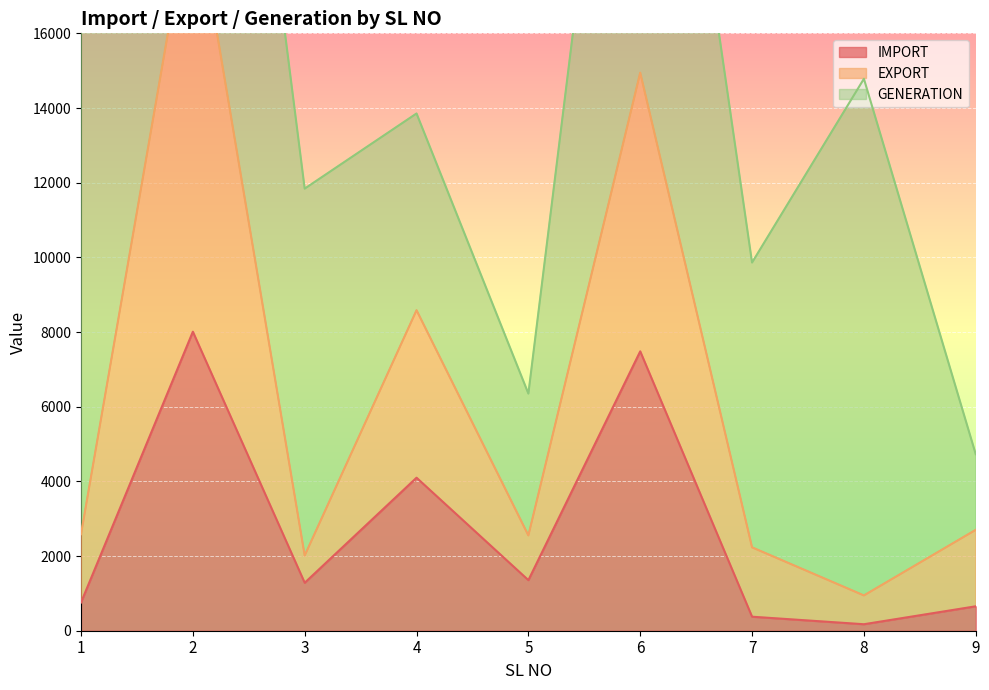

True or false: IMPORT and EXPORT cross at least once.

False